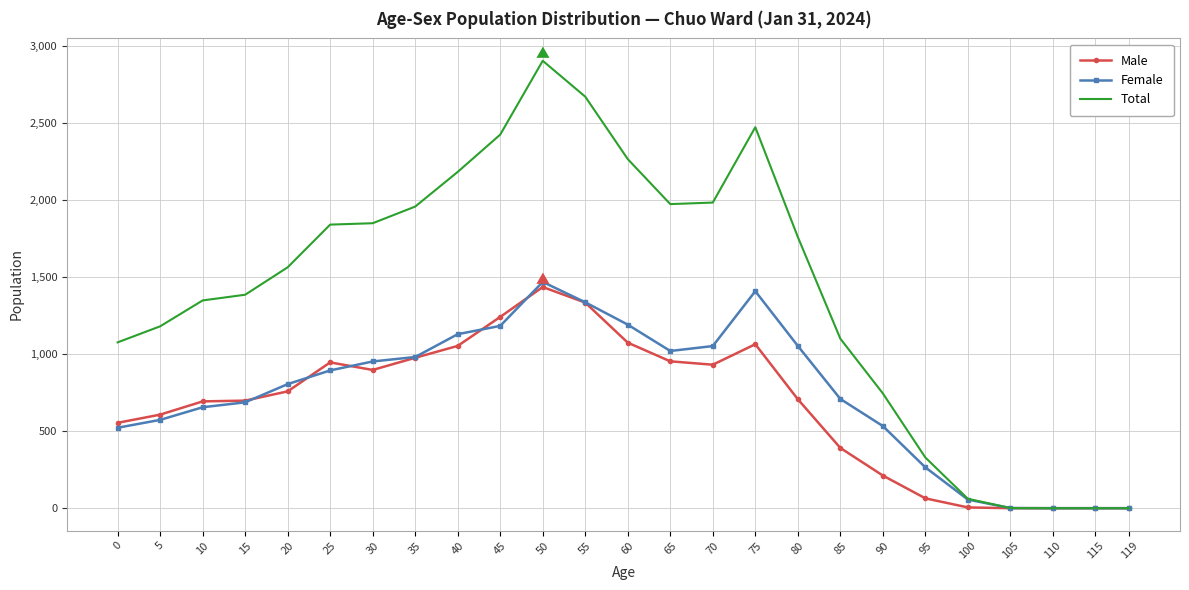

At which label does Male first exceed 707?

20